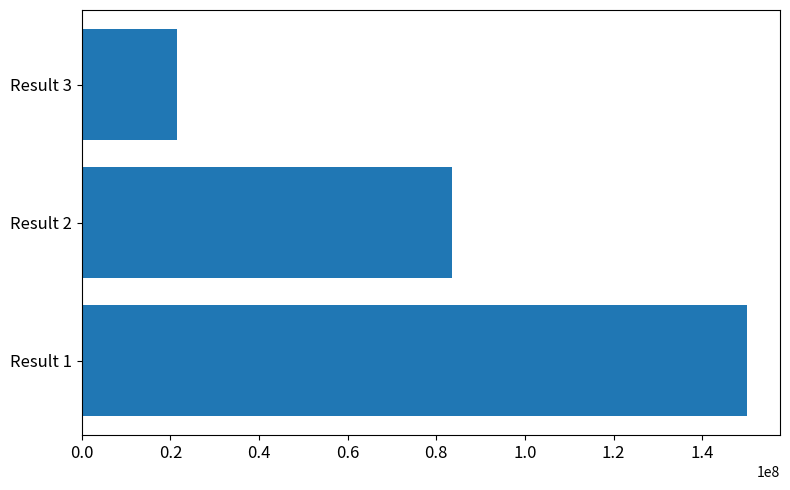

Rank the categories by value from lowest to highest.

Result 3, Result 2, Result 1